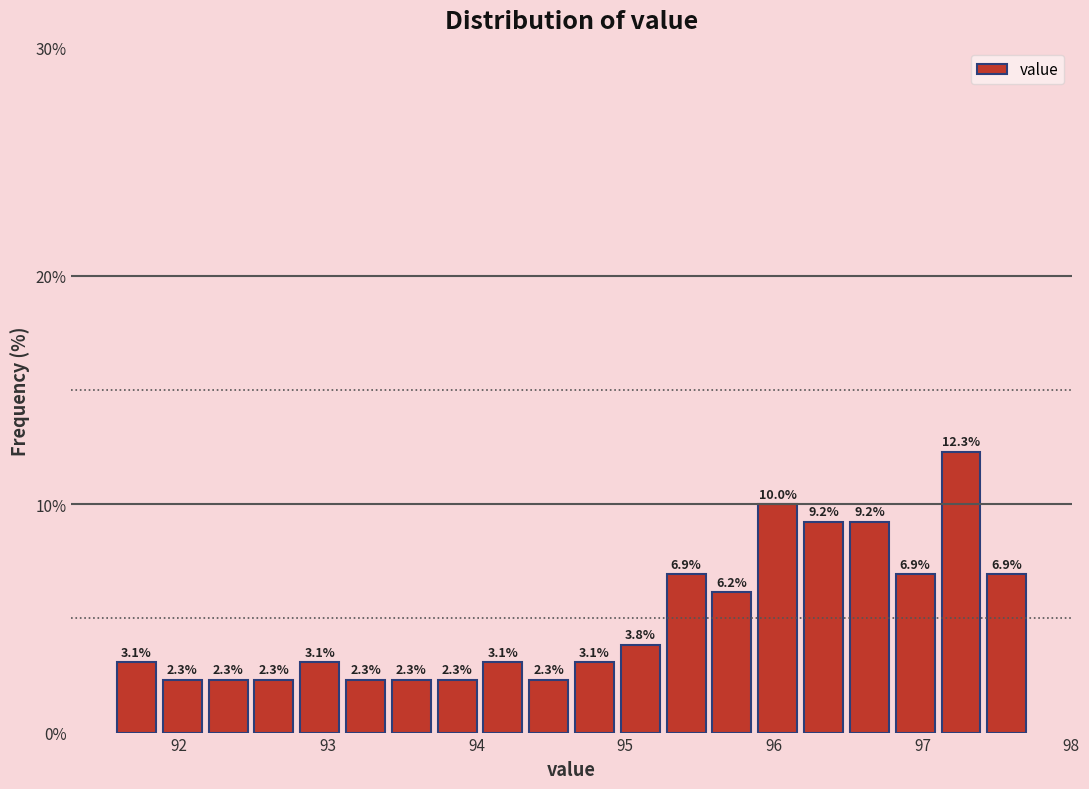

Around what value on the x-axis is the tallest bar? Give the approximate position of its centre, as read against the axis.

97.3